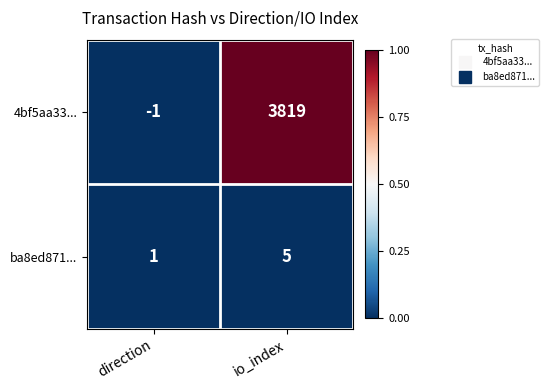

At which category is the sum across all series the highest?

io_index